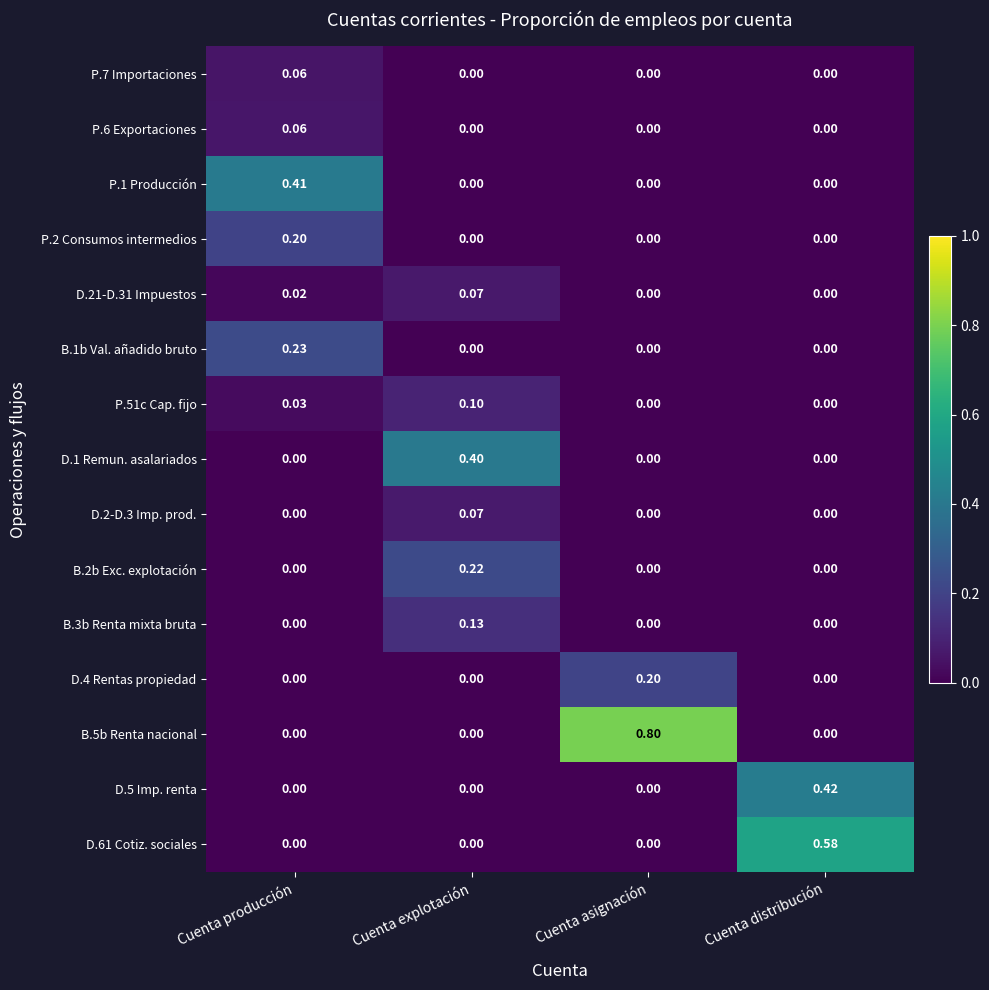

Which series has the largest total across all categories?

B.5b Renta nacional